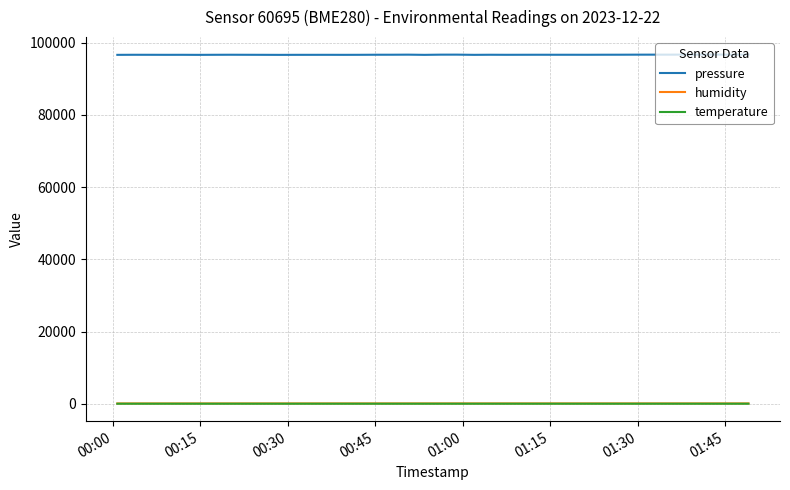

What is the greatest value displayed?

96703.2